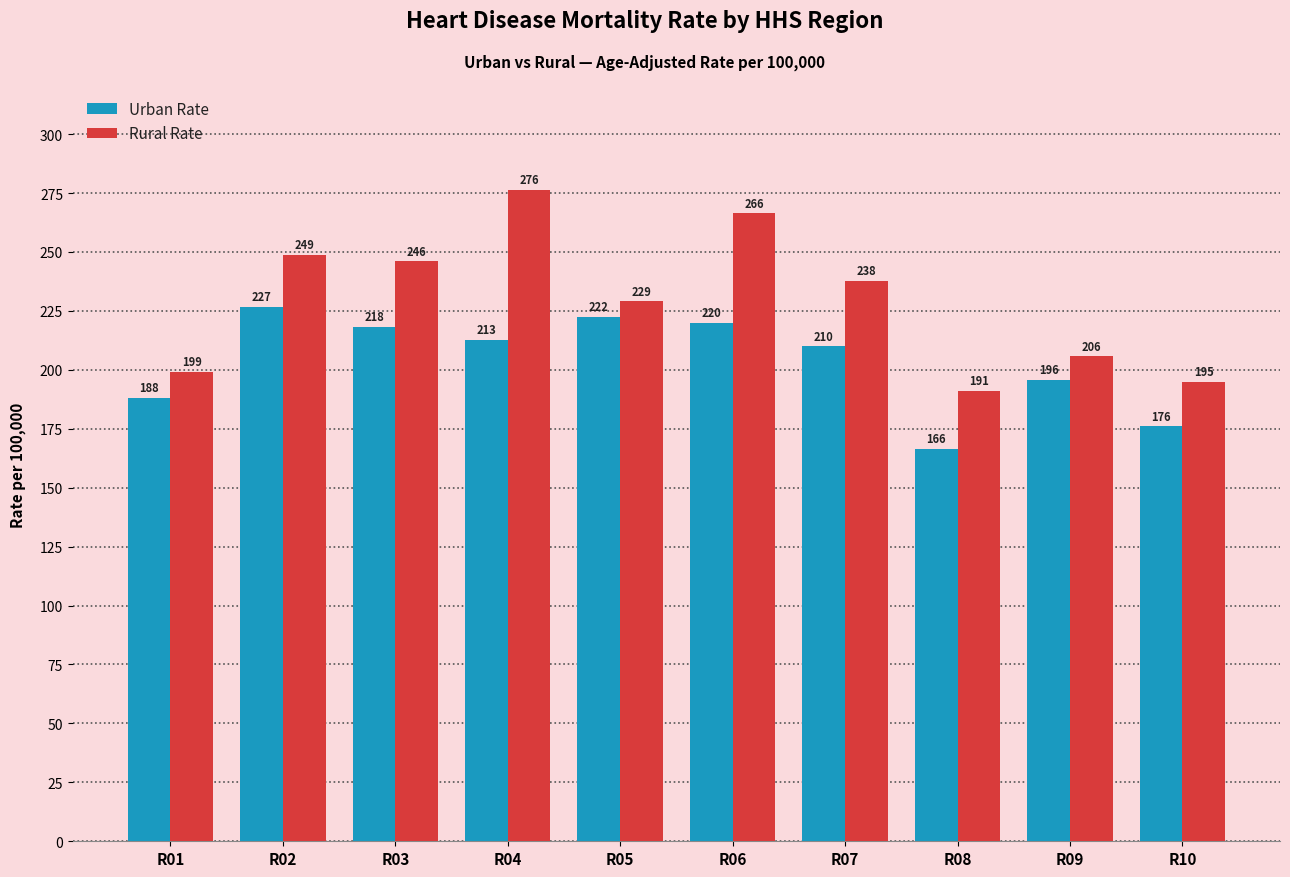

Which series changed the most between R06 and R08?

Rural Rate